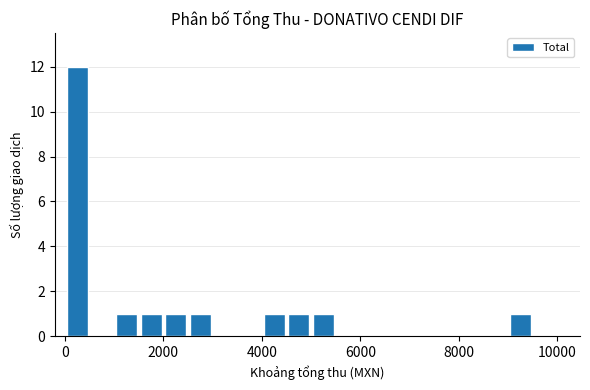

Are the bars horizontal?

No